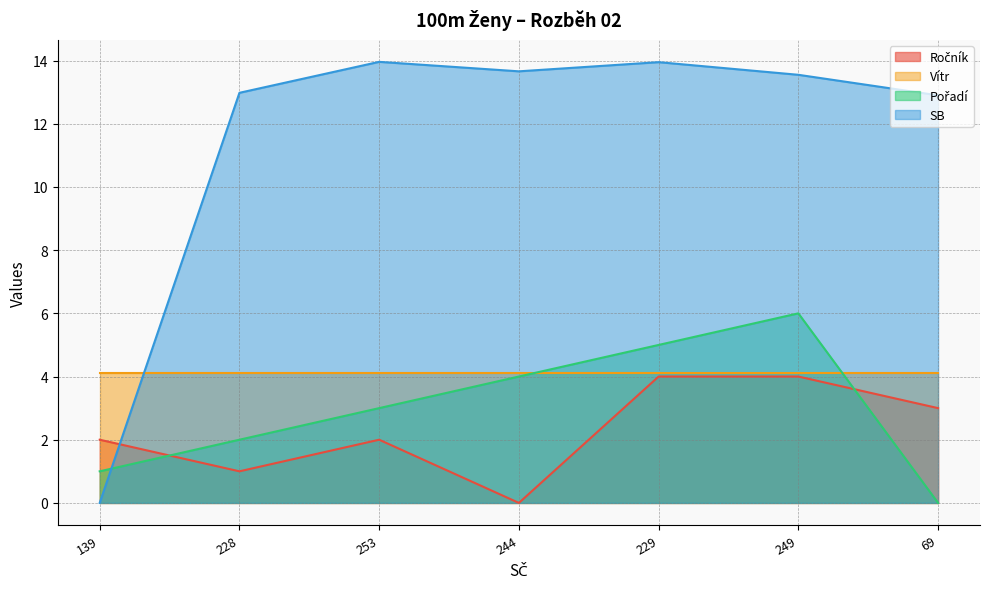

True or false: SB has a value of 13.9 at 229.

True